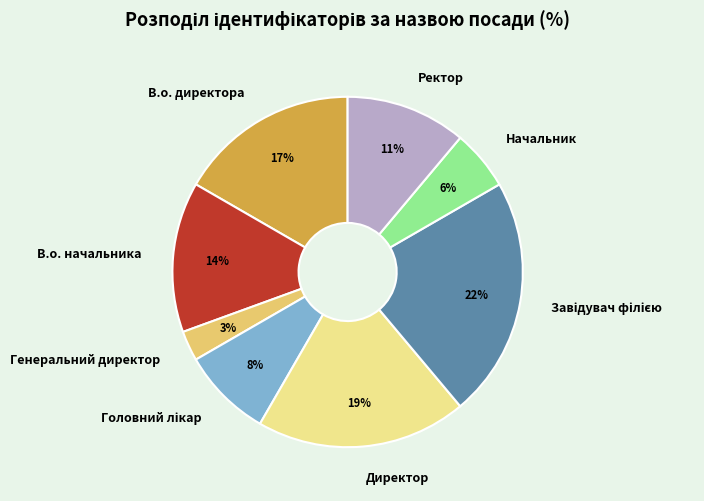

The Начальник slice represents 6% of the pie. True or false?

True